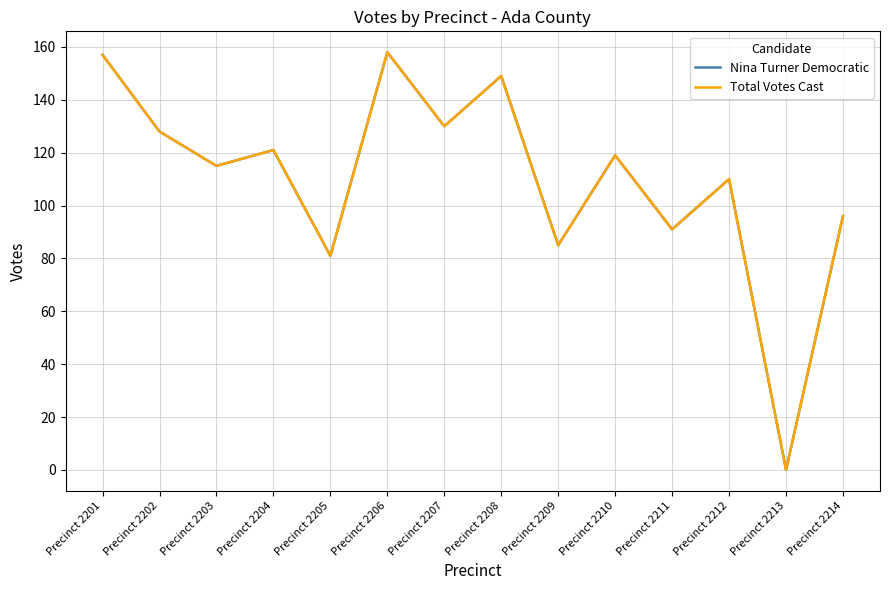

Where does the Total Votes Cast series first go above 119?

Precinct 2201